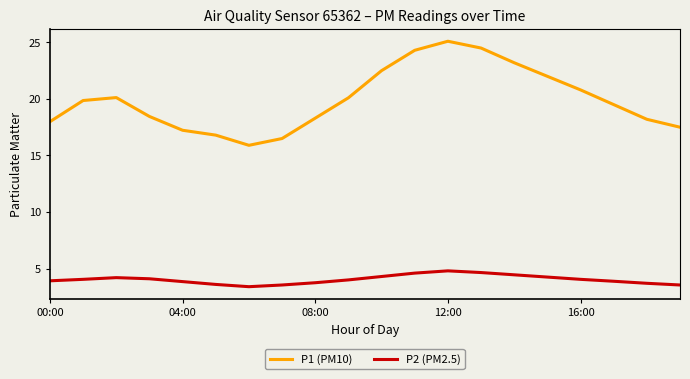

Which series has the largest total across all categories?

P1 (PM10)